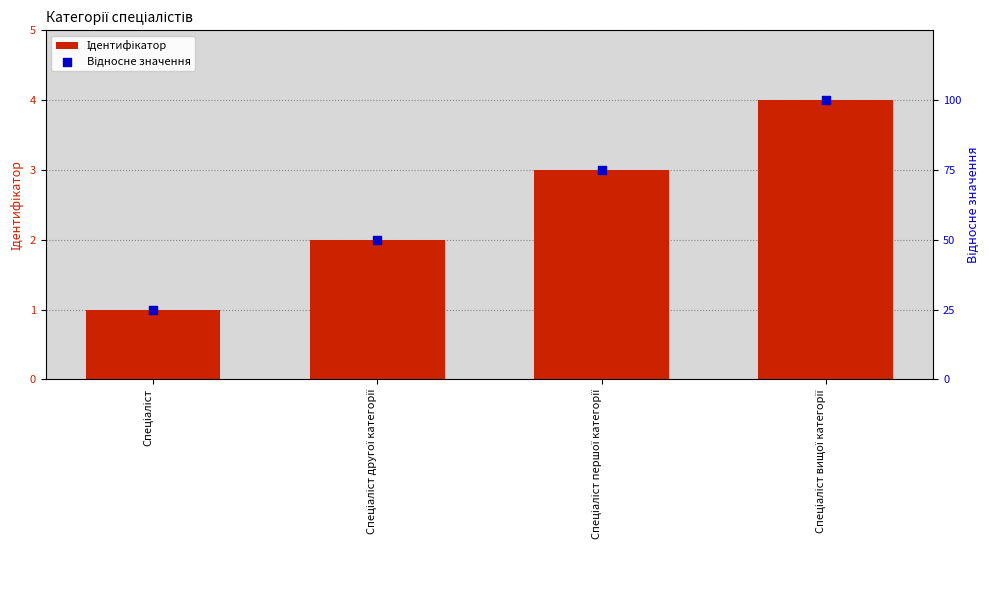

At which category is the sum across all series the highest?

Спеціаліст вищої категорії